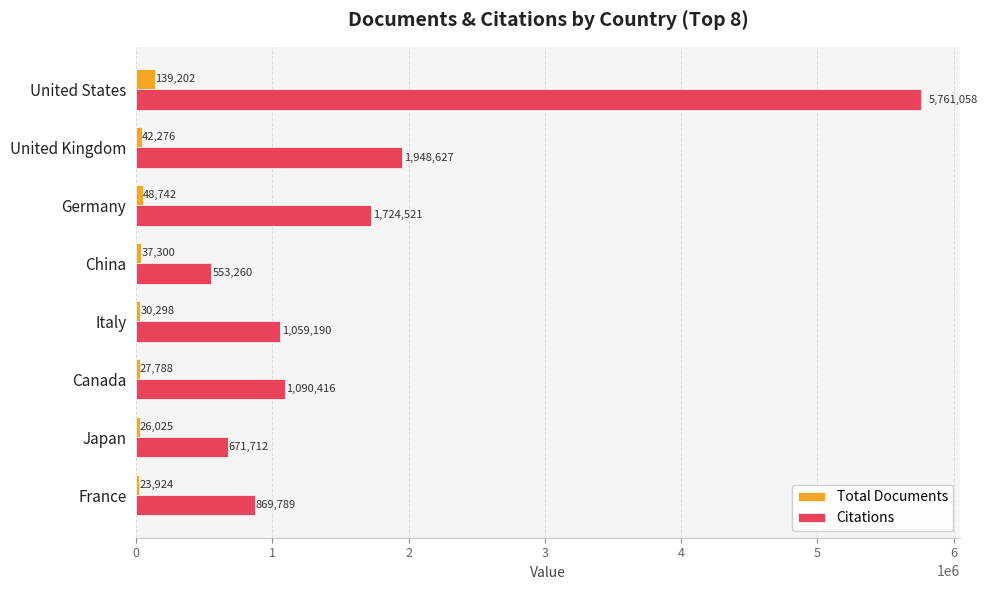

Which label corresponds to the smallest value in the chart?

France